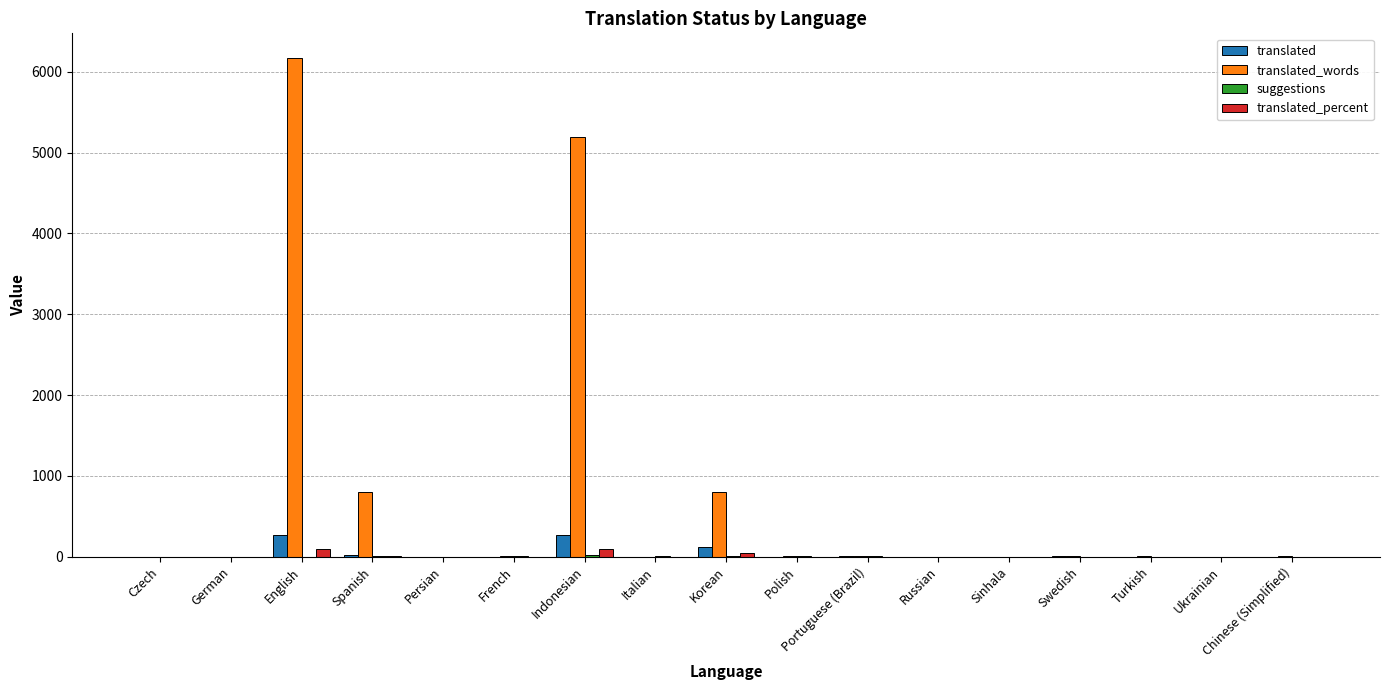

What is the sum of all translated_words values?

13008.0